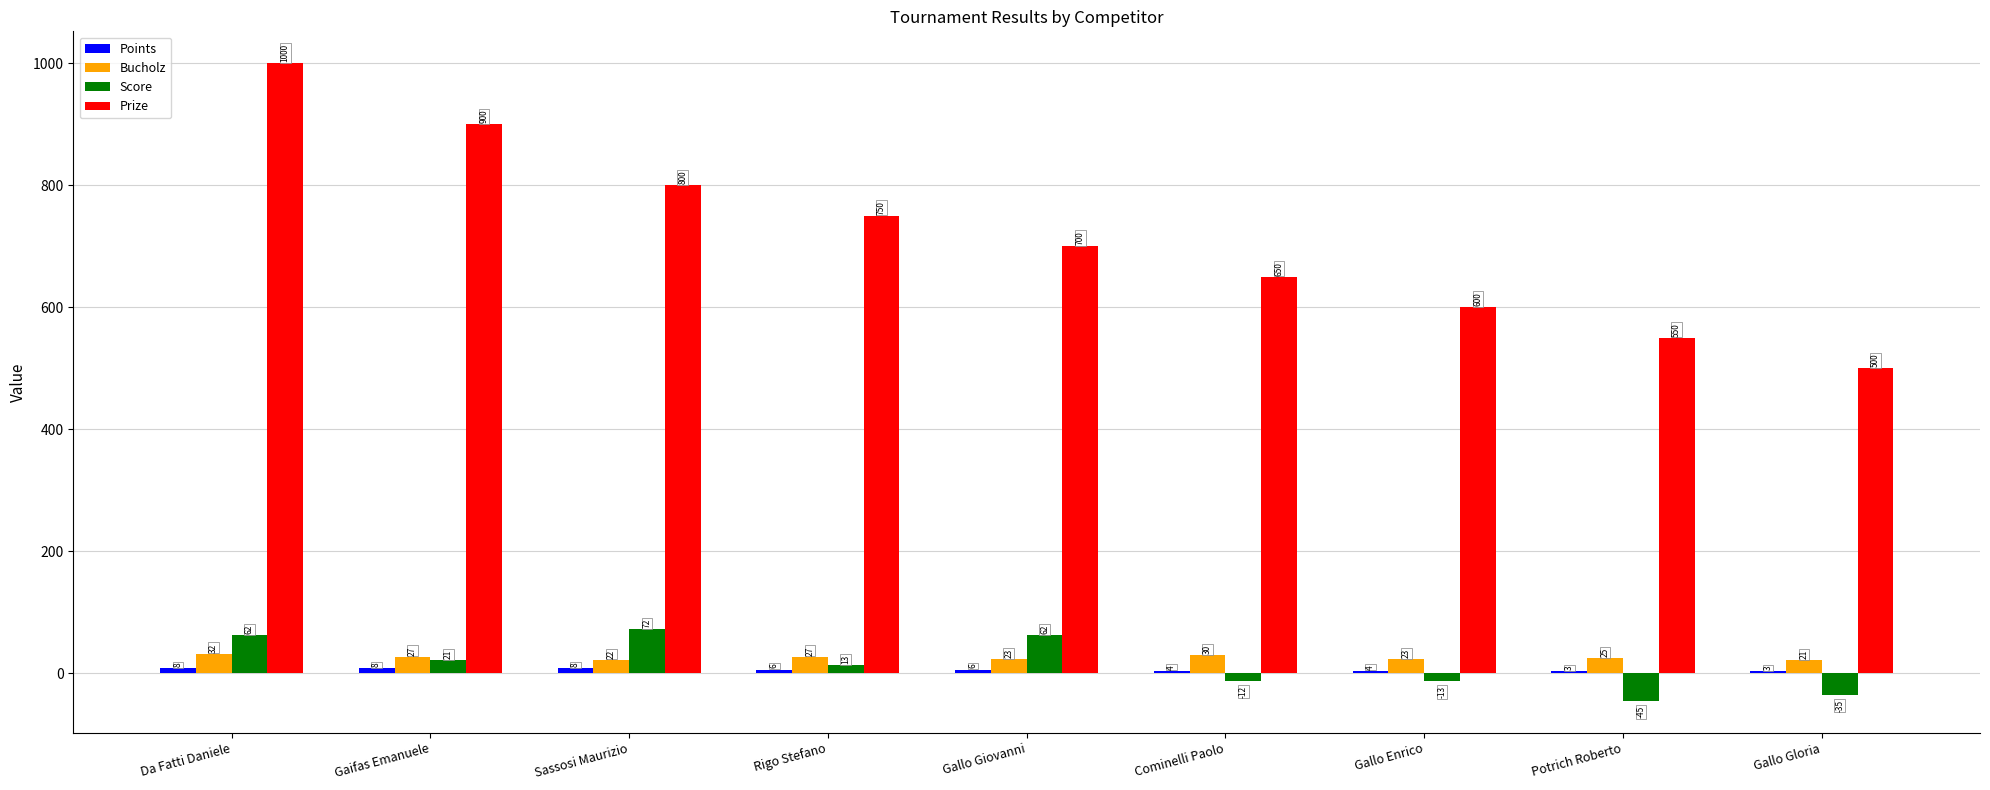

How many Prize values are between 600 and 800?

5